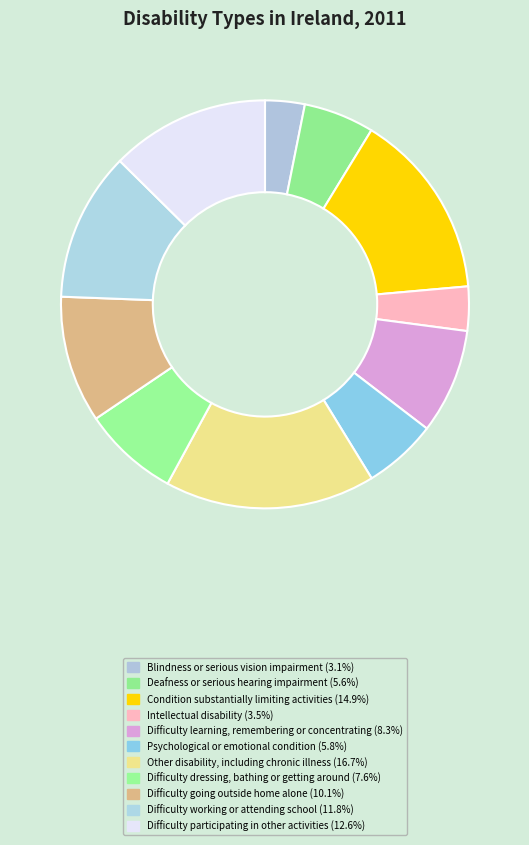

How many slices are in this pie chart?

11